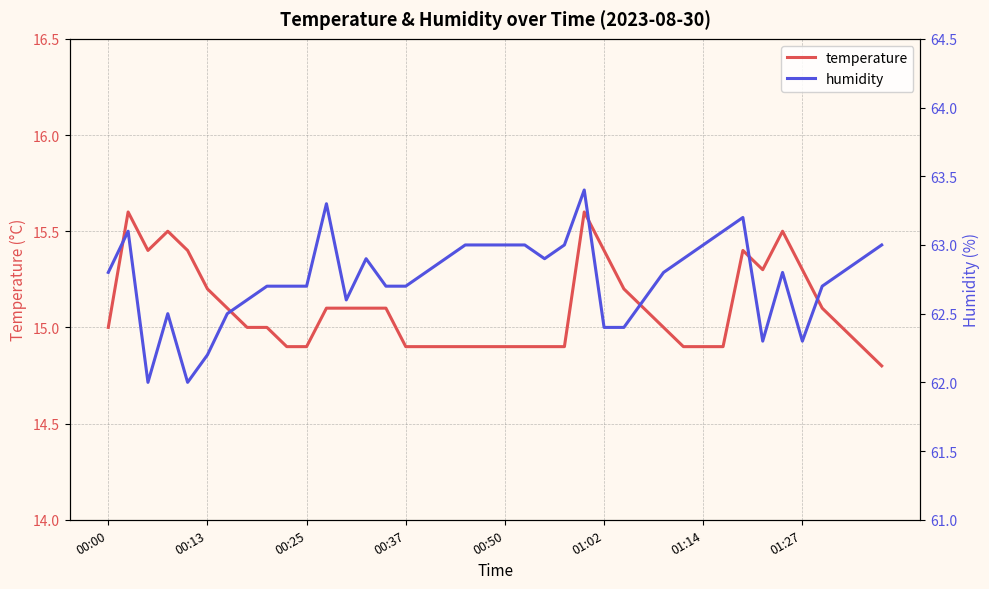

Which series has the largest total across all categories?

humidity